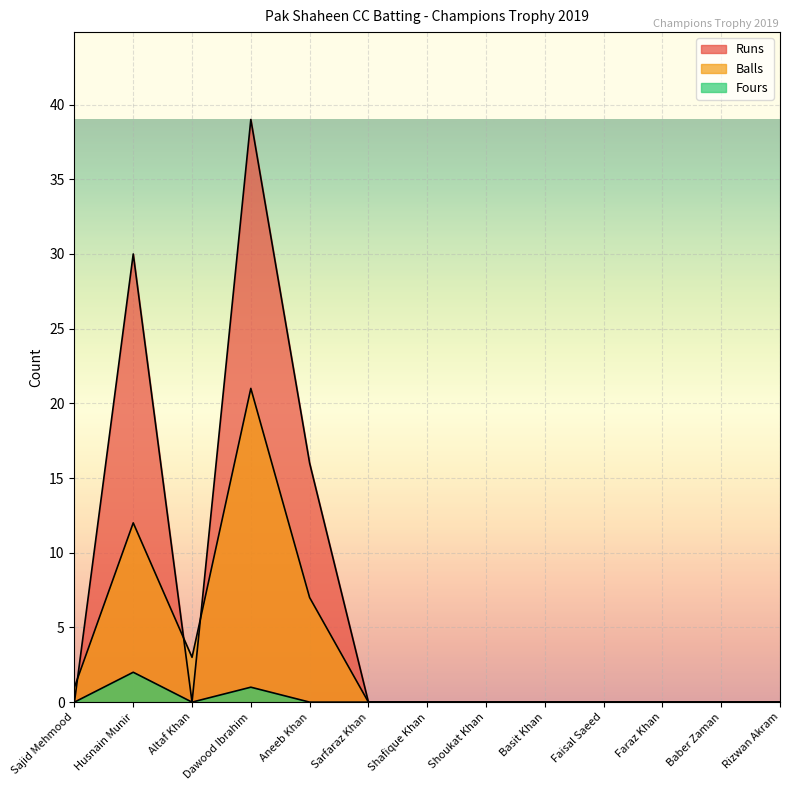

At how many categories does at least one series exceed 20?

2